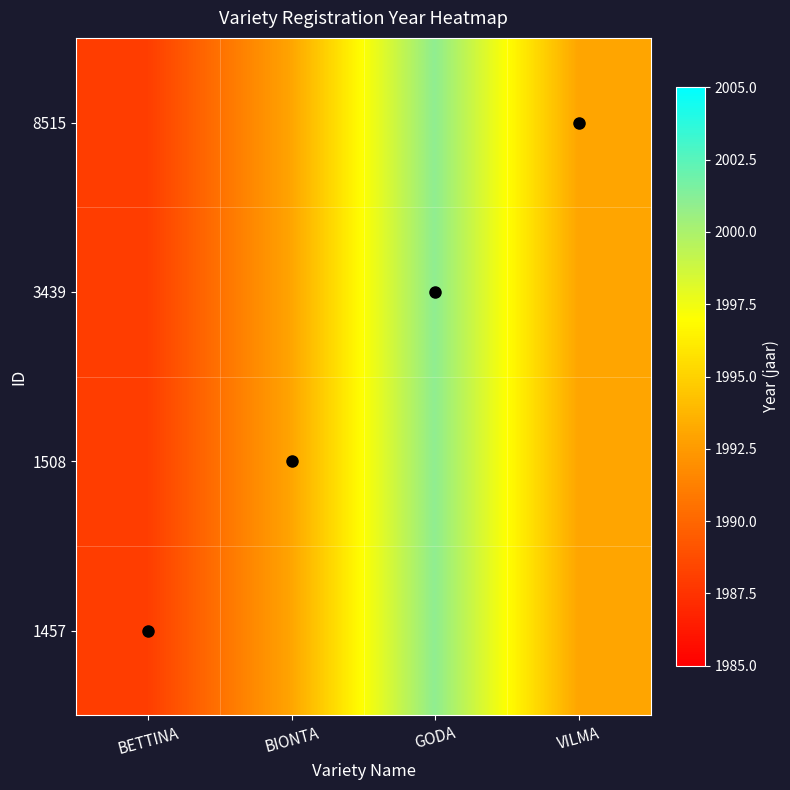

Count the number of categories in the chart.

4